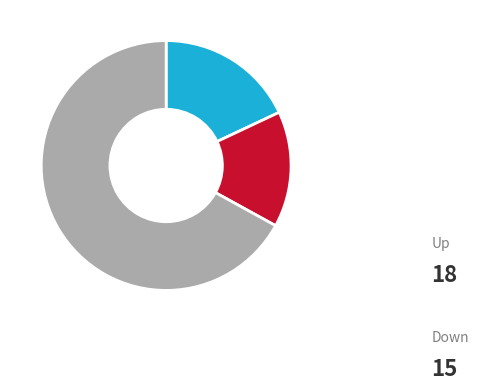

Is there a majority slice in this chart?

Yes